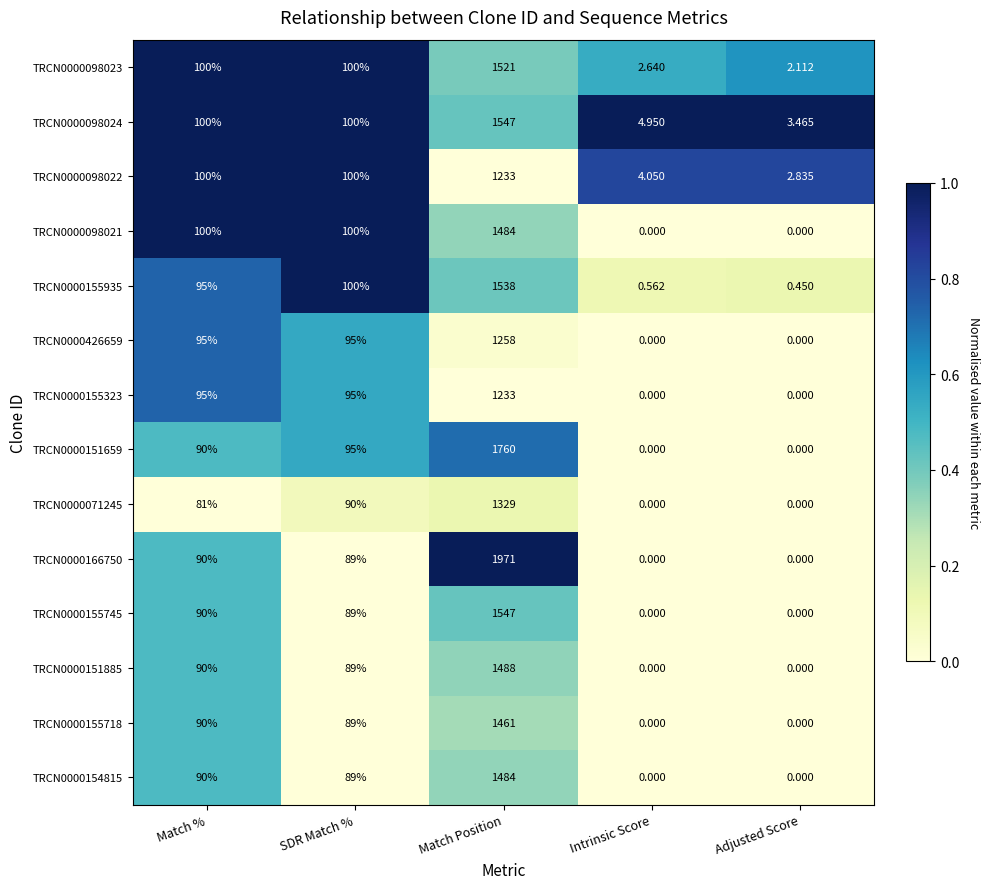

At which label does TRCN0000155935 reach its minimum?

Adjusted Score